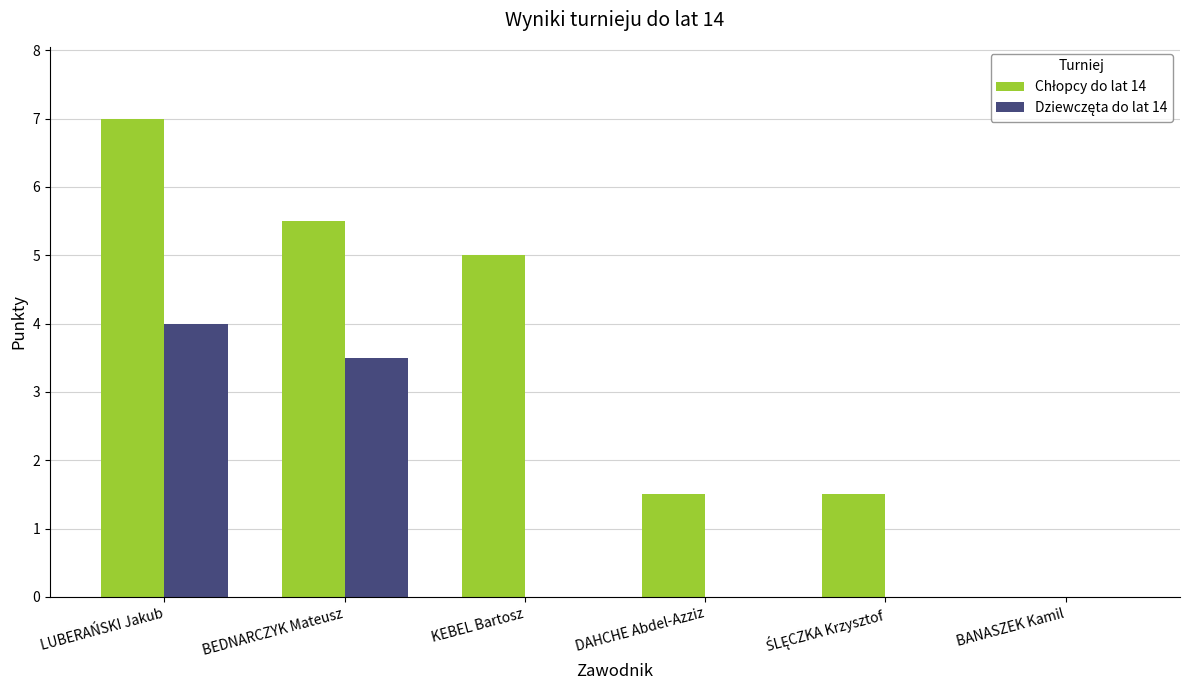

At which category is the sum across all series the highest?

LUBERAŃSKI Jakub